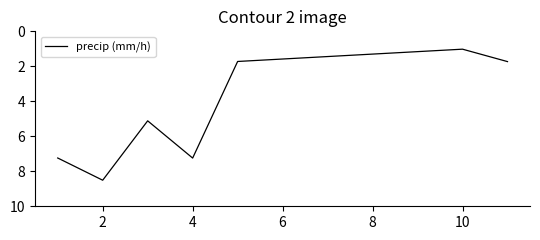

What is the difference between the maximum and minimum values?

7.5